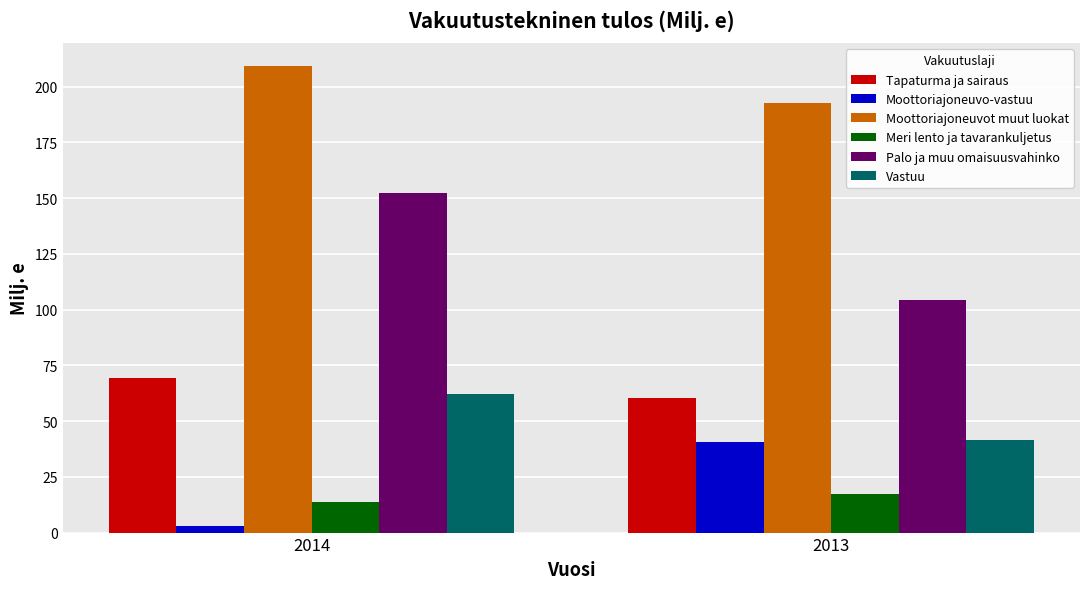

What is the difference between the Vastuu values at 2014 and 2013?

20.6